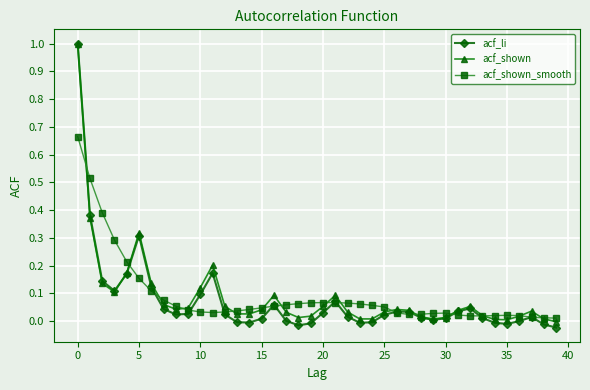

True or false: acf_shown_smooth has more than 1 interior local peaks.

True